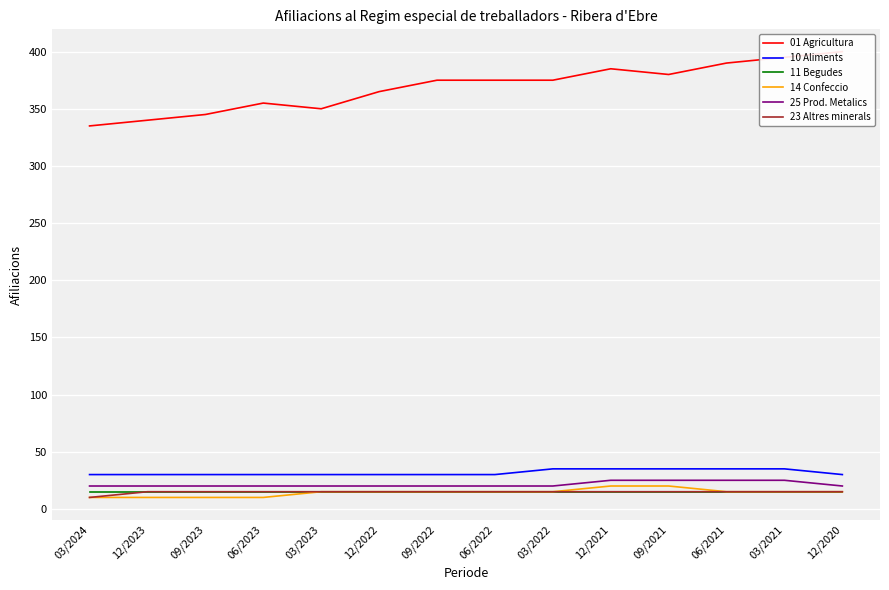

True or false: 23 Altres minerals and 14 Confeccio cross at least once.

False